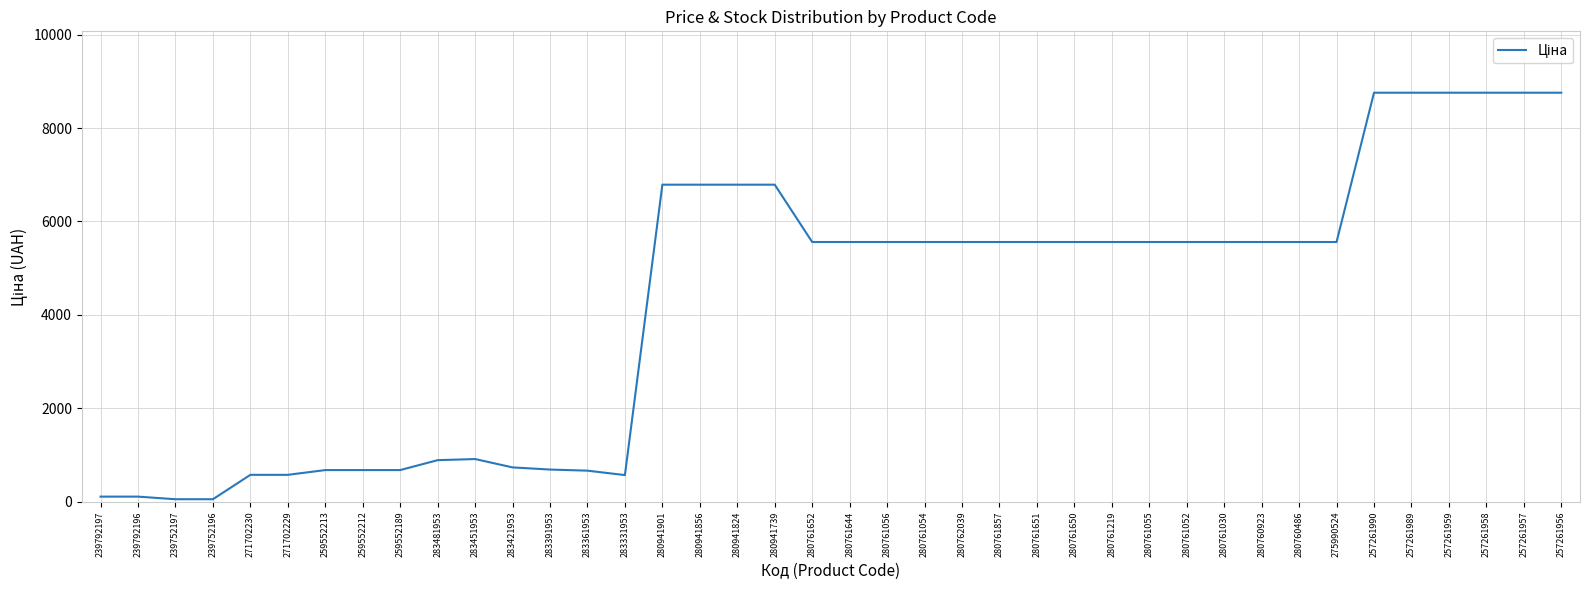

What is the greatest value displayed?

8755.5